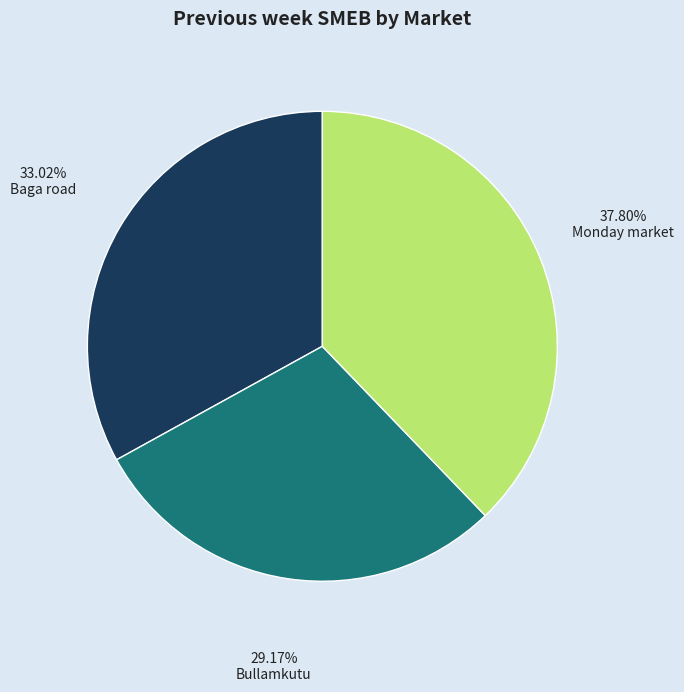

True or false: Bullamkutu accounts for 15% of the total.

False